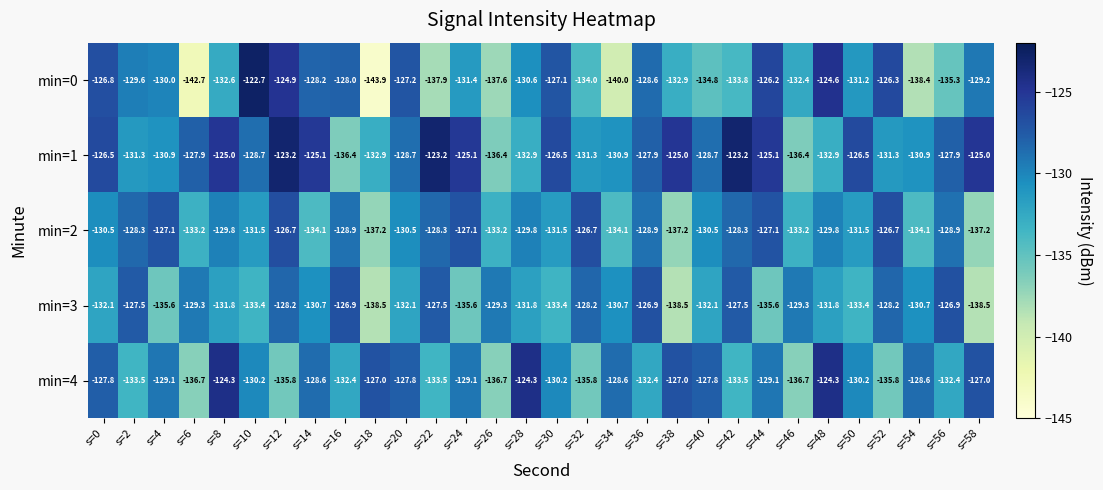

At which category is the sum across all series the highest?

s=12